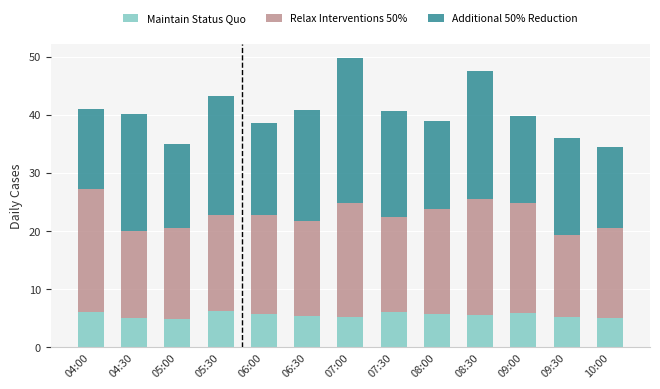

Count the number of categories in the chart.

13